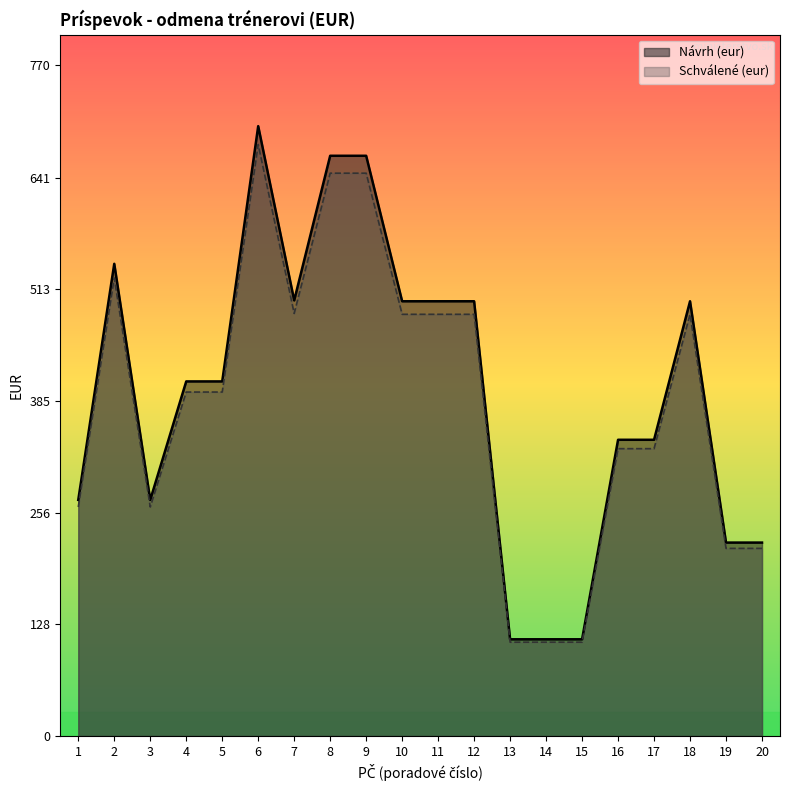

What is the value of the Návrh (eur) point at the 12th from the left?

499.0